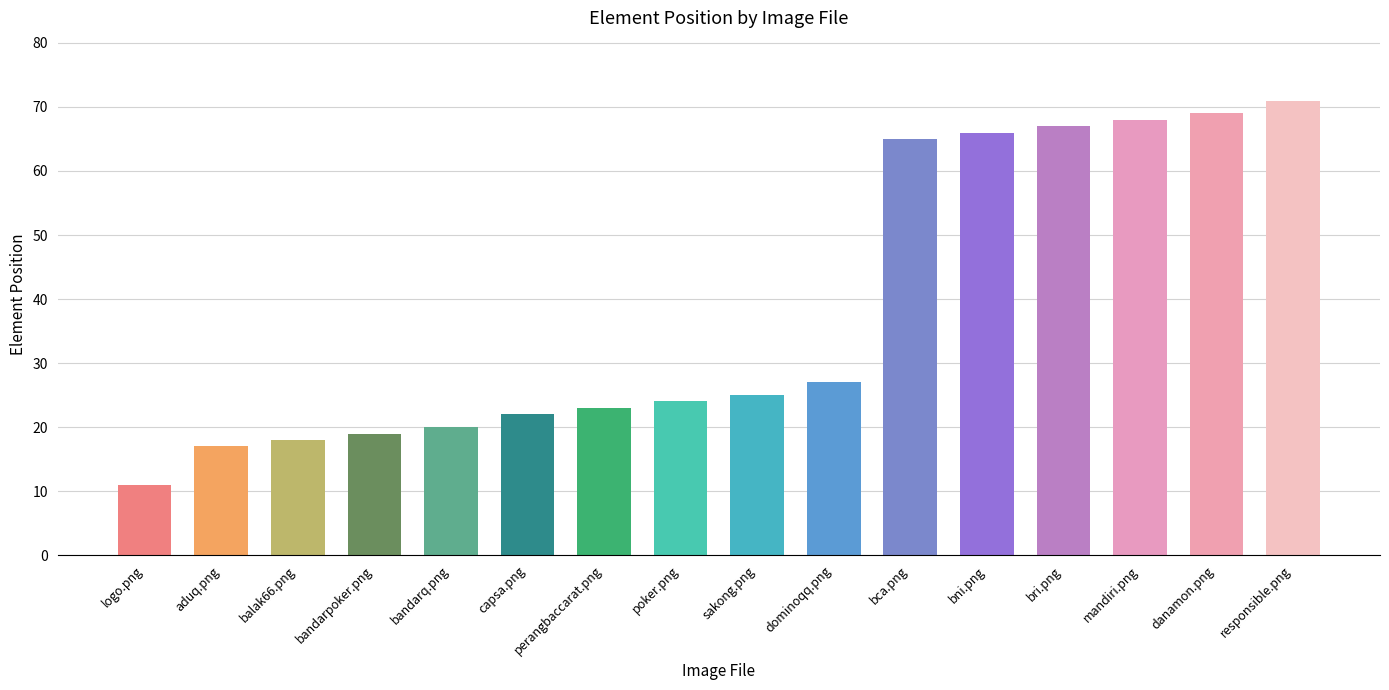

Is it true that the value at danamon.png is 69?

True